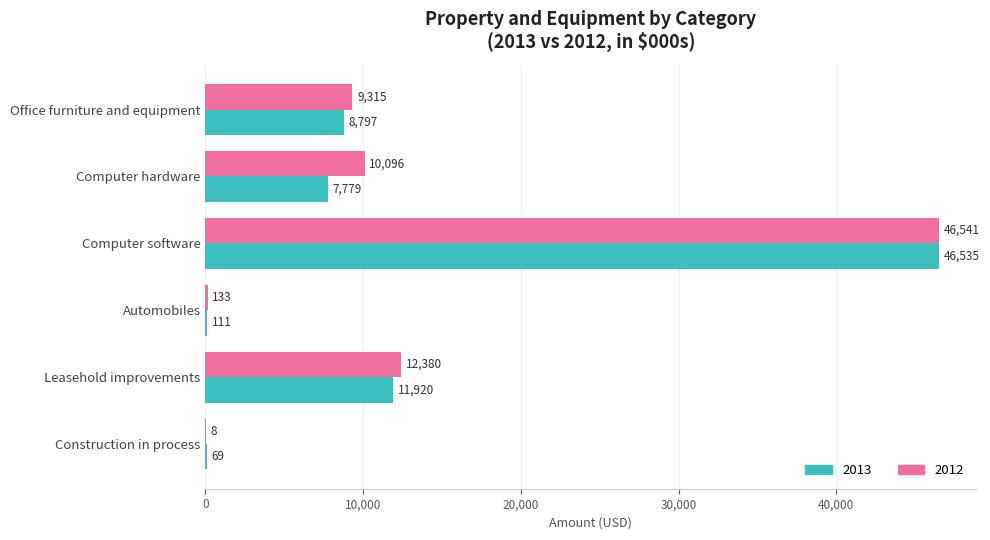

Is the value of 2013 at Computer software greater than the value of 2012 at Leasehold improvements?

Yes